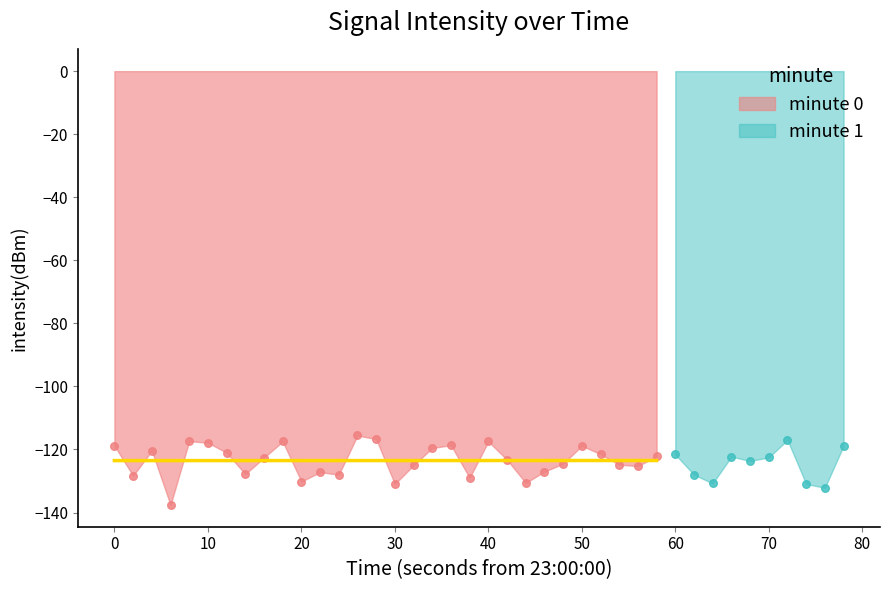

What is the change in value from 14 to 33?

-5.6